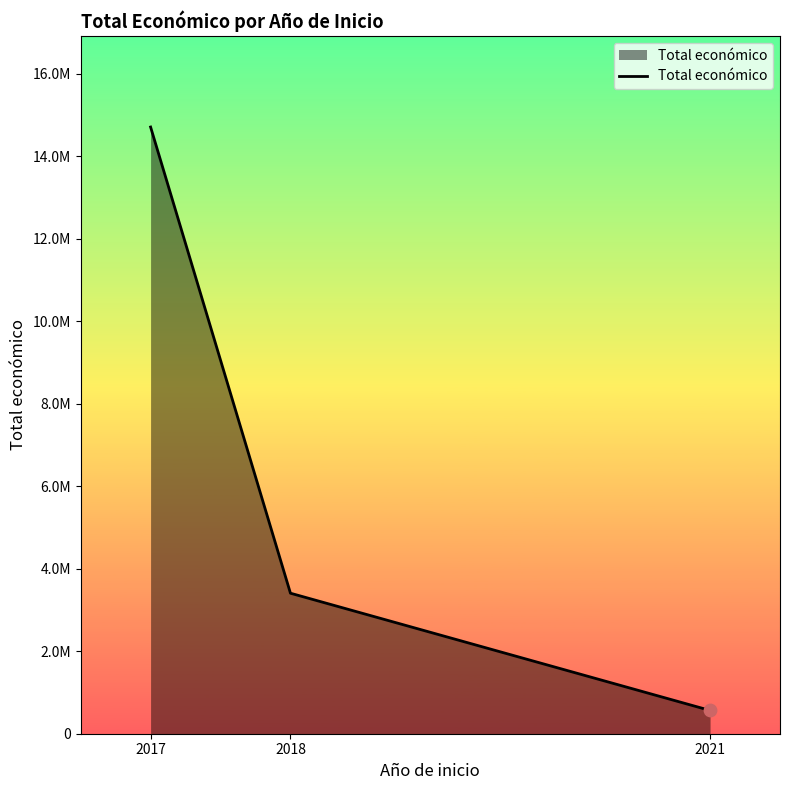

What is the change in value from 2017 to 2021?

-14147659